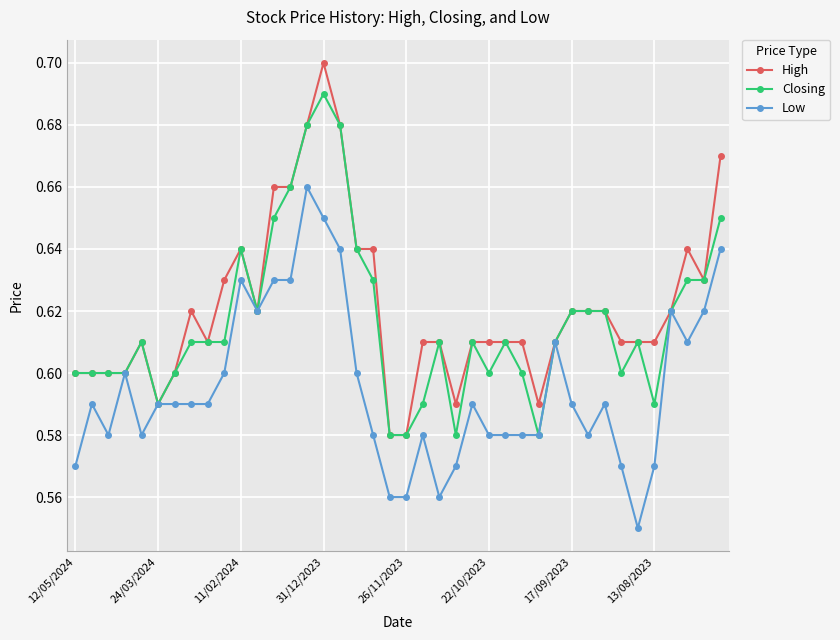

Which series has the largest range (max minus min)?

High